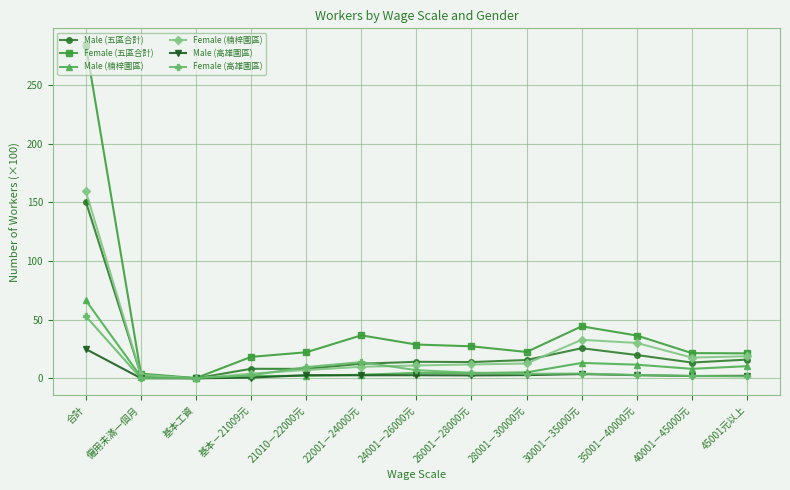

What is the difference between the highest and lowest values at 基本工資?

0.3